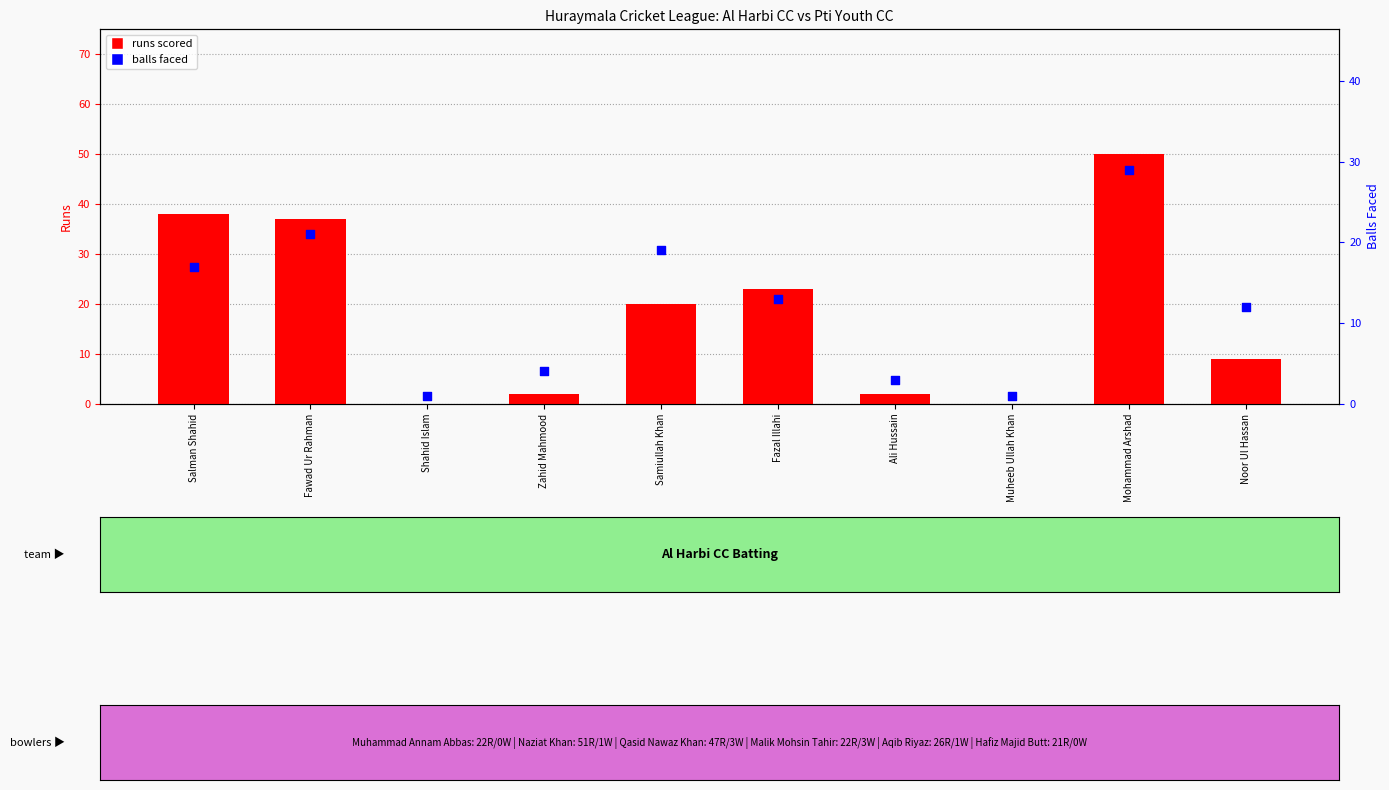

Which series contains the highest Y value?

runs scored